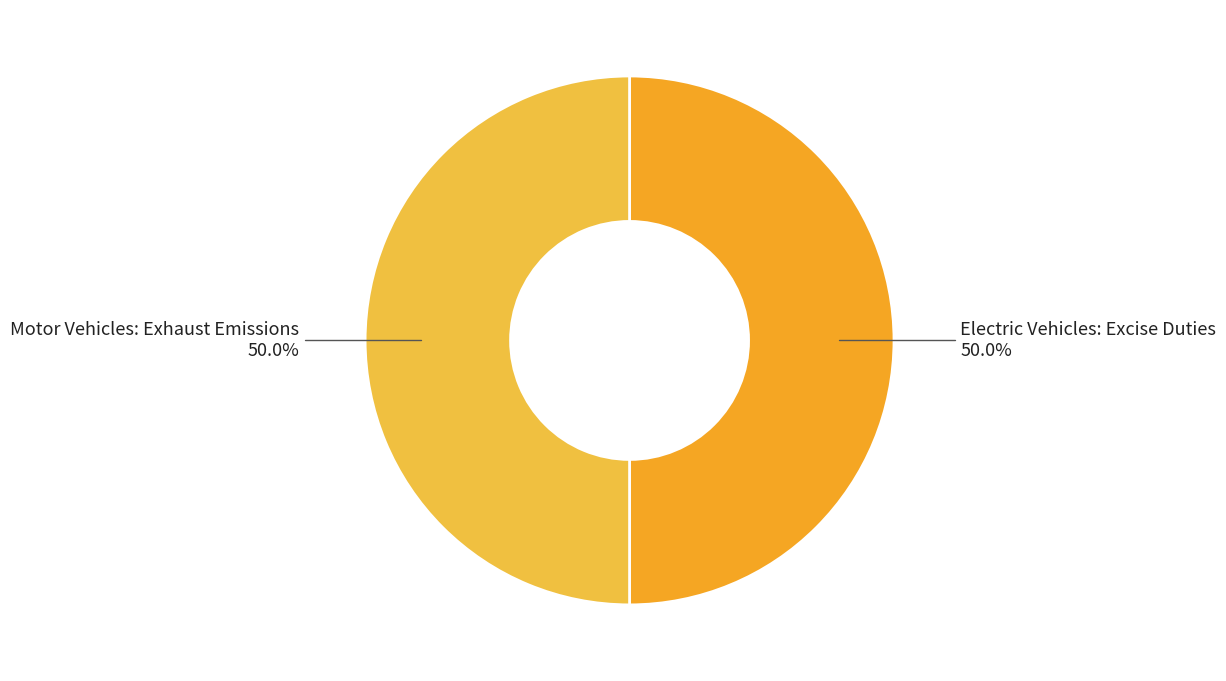

What percentage do Motor Vehicles: Exhaust Emissions and Electric Vehicles: Excise Duties together represent?

100.0%